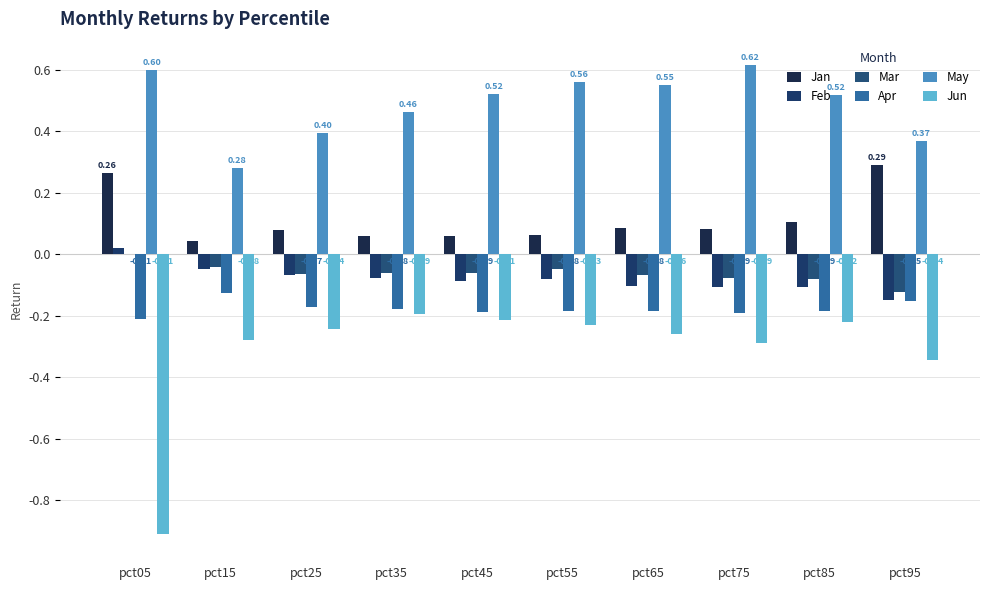

What is the difference between the maximum and second lowest values in the Jan series?

0.2